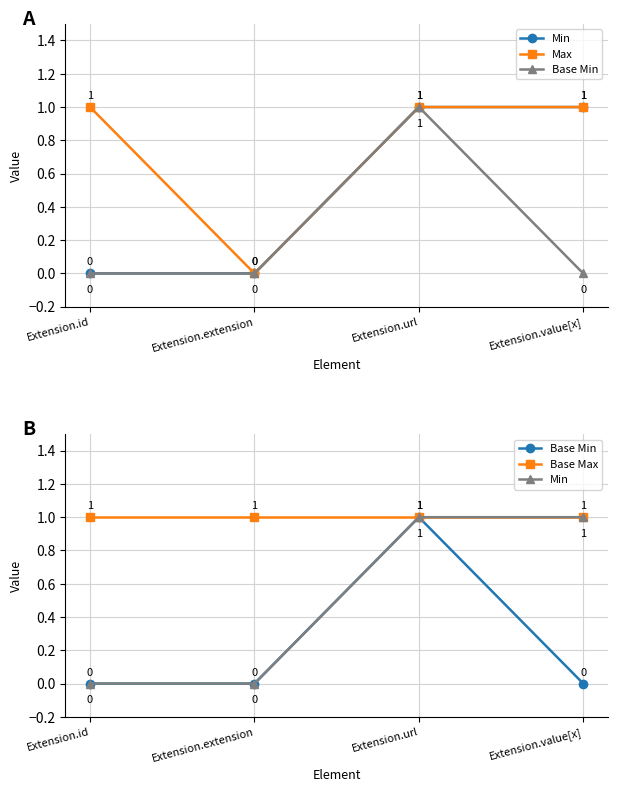

Where is Min nearest to the value 0?

Extension.id